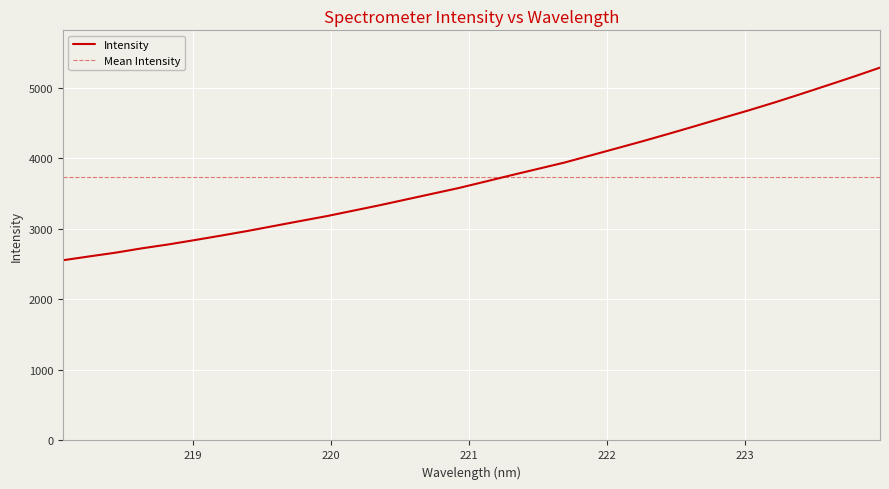

What is the highest value of the Intensity series?

5286.8